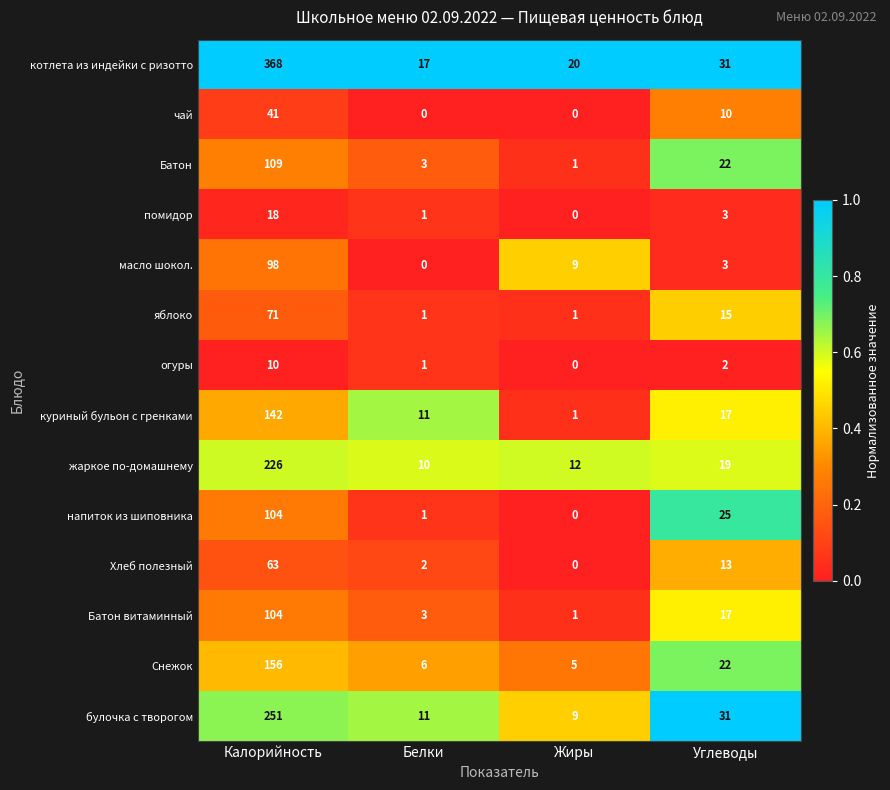

What is the maximum value for чай?

41